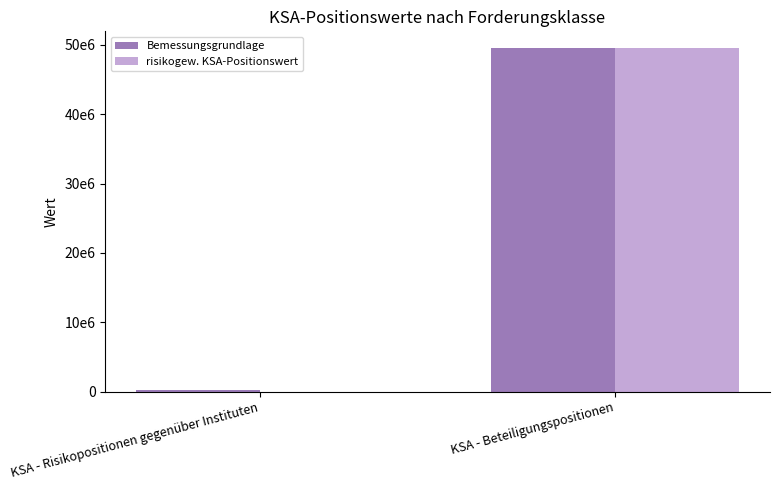

Rank the categories by Bemessungsgrundlage value from lowest to highest.

KSA - Risikopositionen gegenüber Instituten, KSA - Beteiligungspositionen